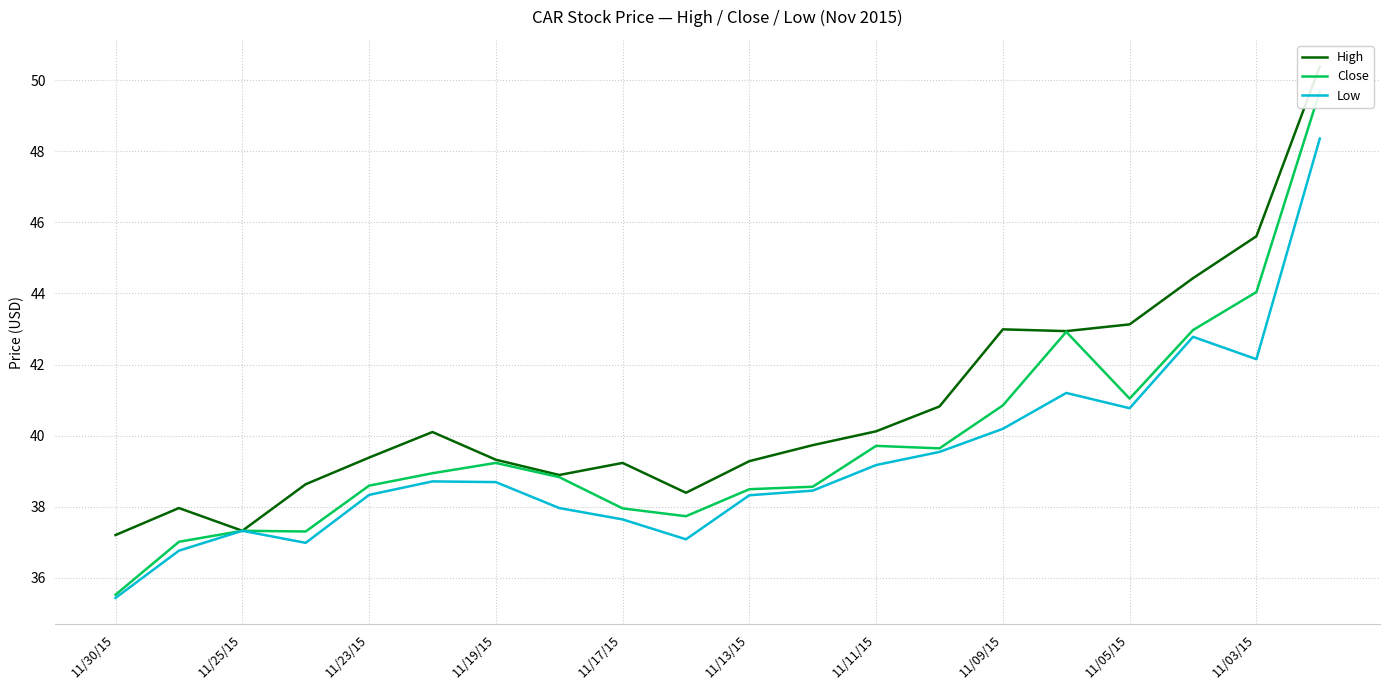

What are all the series names shown in the legend?

High, Close, Low